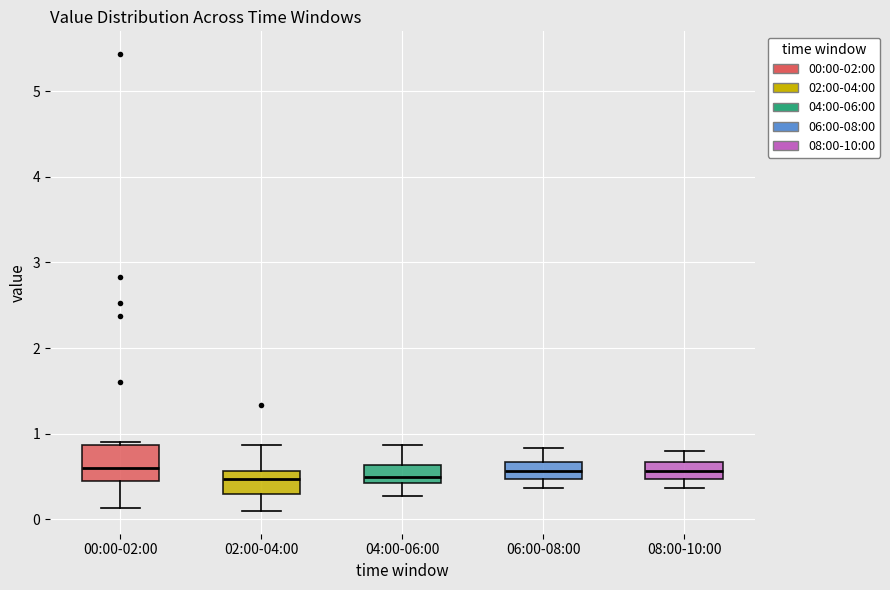

Reading left to right, read every box against the y-axis: the position of its median line, the range the box covers, and the ends of its whiskers. The values are not printed on the chart, so give them approximately, as read against the axis.

00:00-02:00: median 0.6, box 0.5 to 0.9, whiskers 0.1 to 0.9 (just above the box's upper edge)
02:00-04:00: median 0.5, box 0.3 to 0.6, whiskers 0.1 to 0.9
04:00-06:00: median 0.5, box 0.4 to 0.6, whiskers 0.3 to 0.9
06:00-08:00: median 0.6, box 0.5 to 0.7, whiskers 0.4 to 0.8
08:00-10:00: median 0.6, box 0.5 to 0.7, whiskers 0.4 to 0.8